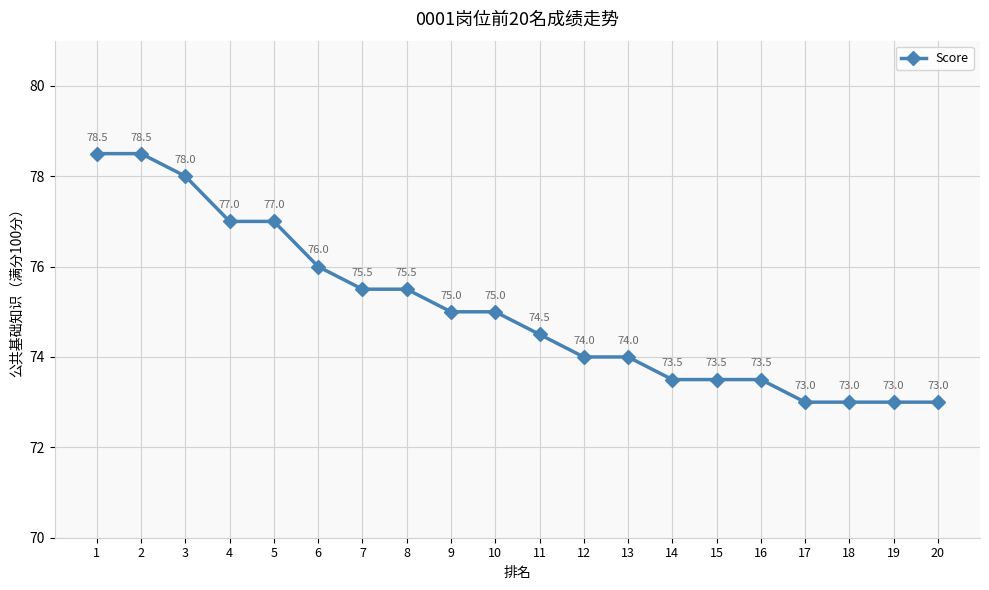

What is the difference between the maximum and minimum values?

5.5